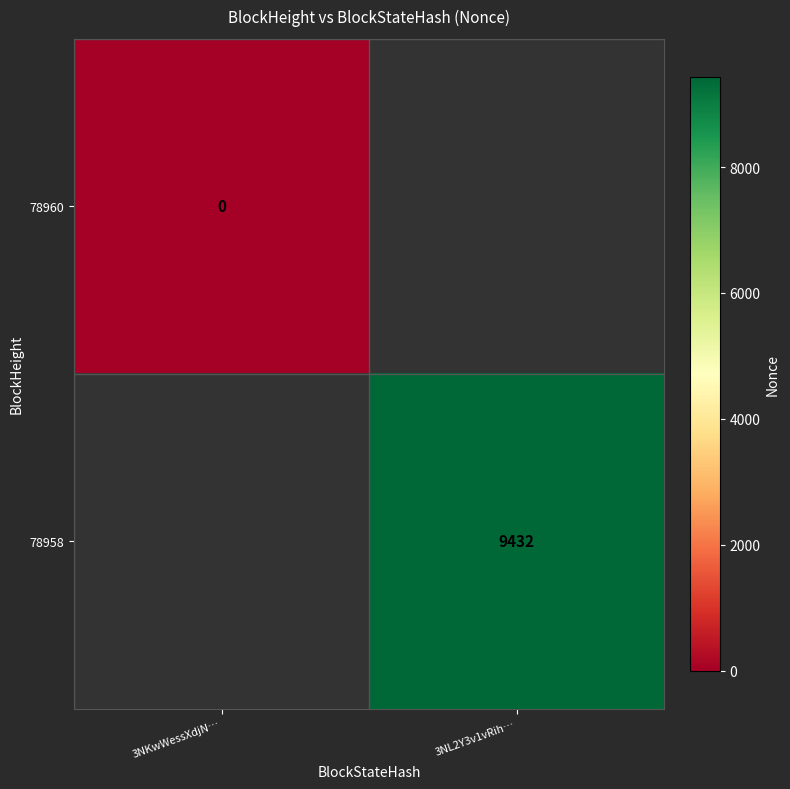

At which label is 78960 closest to 0?

3NKwWessXdjN…